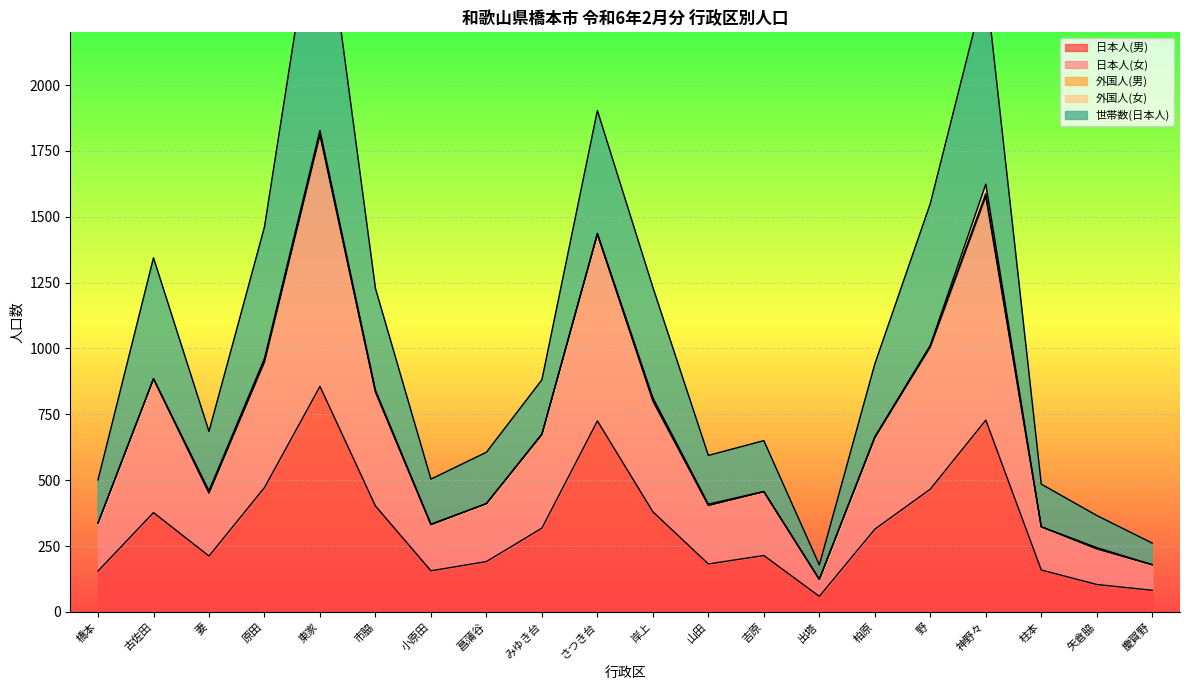

Where does the 世帯数(日本人) series first go above 881?

古佐田